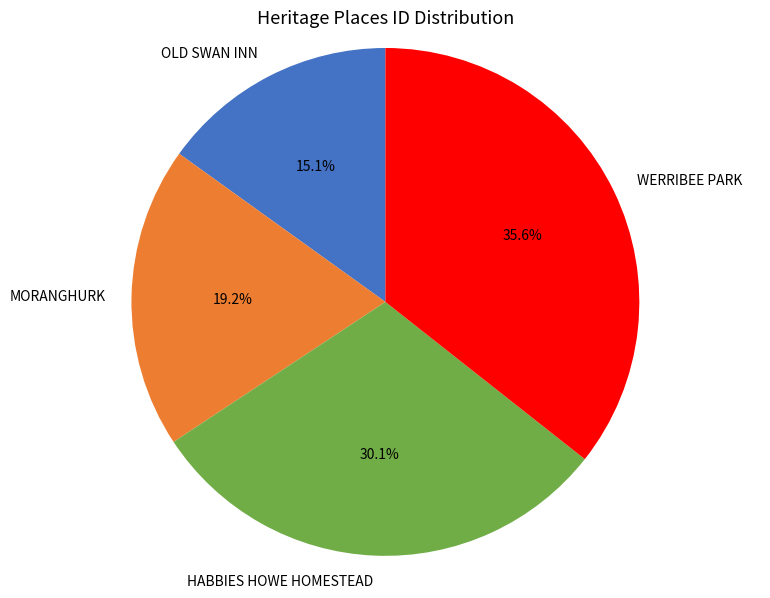

To the nearest percent, what percentage of the pie is HABBIES HOWE HOMESTEAD?

30%